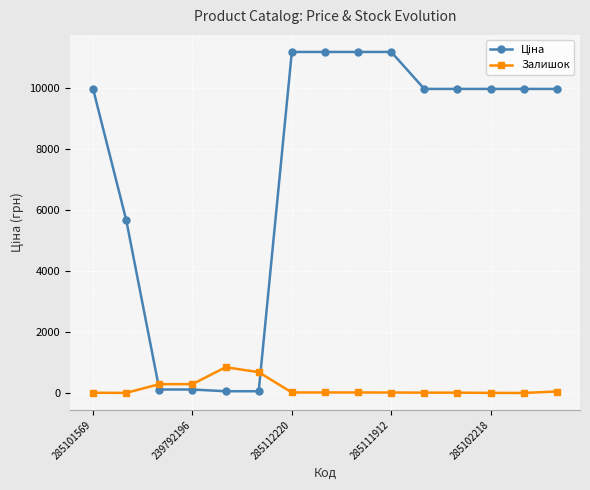

At how many categories does at least one series exceed 6489?

10